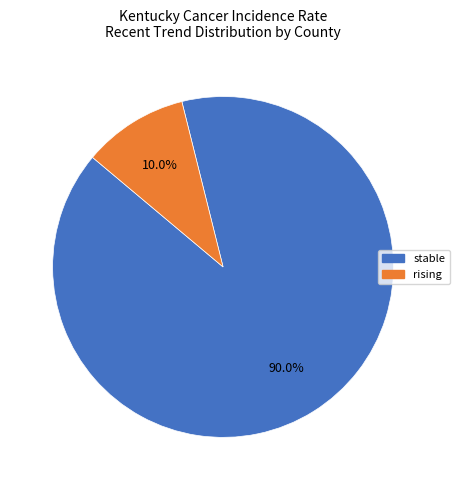

Do rising and stable together represent more than half of the pie?

Yes